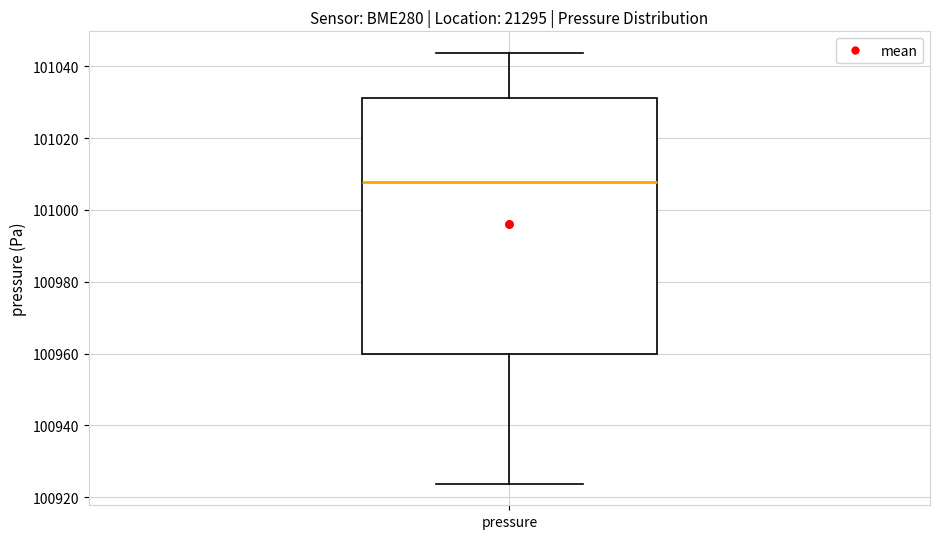

Transcribe this box plot: give where the median line is, the range the box spans, and where the two whiskers end, as read against the y-axis. The values are not printed on the chart, so give them approximately, as read against the axis.

median 101008, box 100960 to 101032, whiskers 100924 to 101044